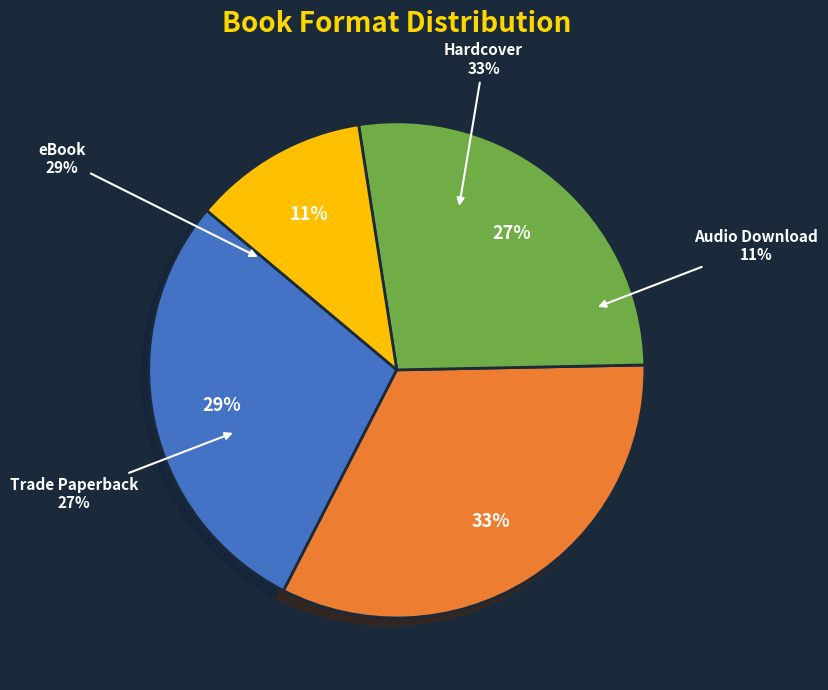

To the nearest percent, what portion does Audio Download represent?

11%